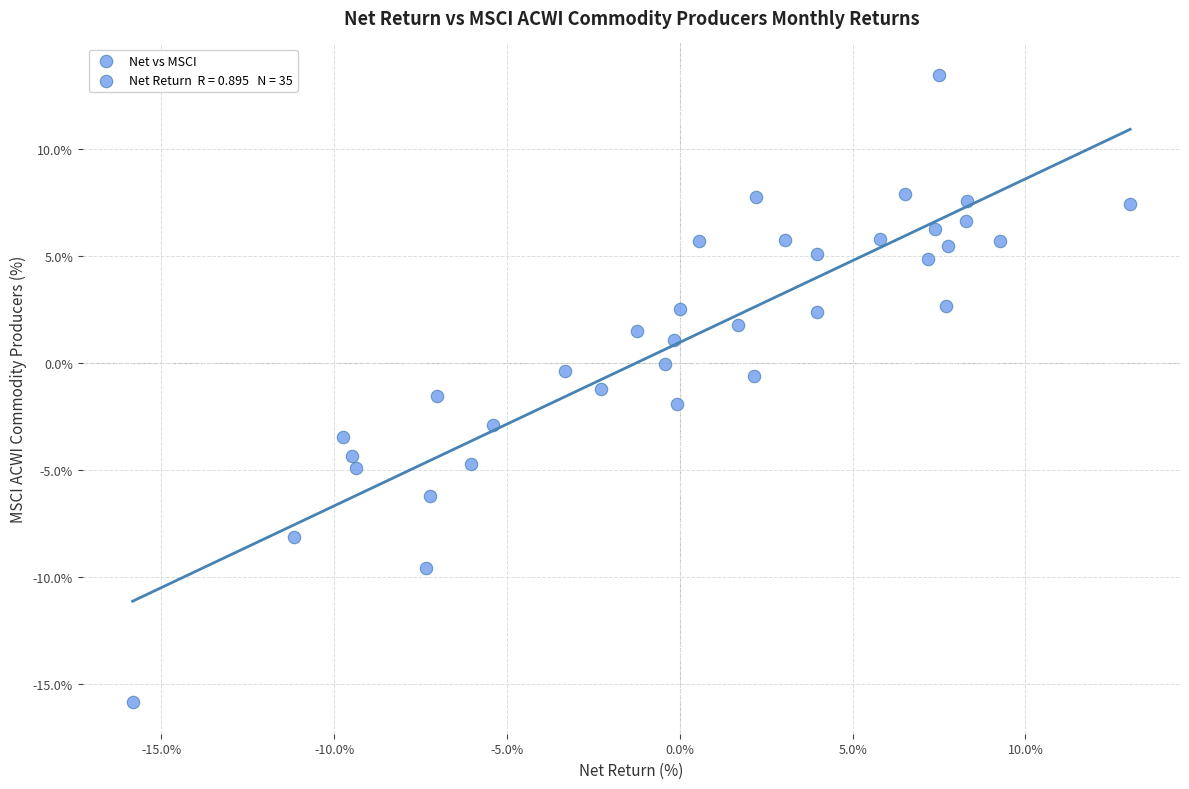

What is the range of X values (max minus min)?

28.9